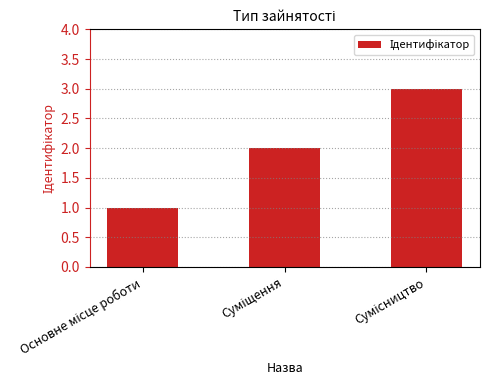

What is the greatest value displayed?

3